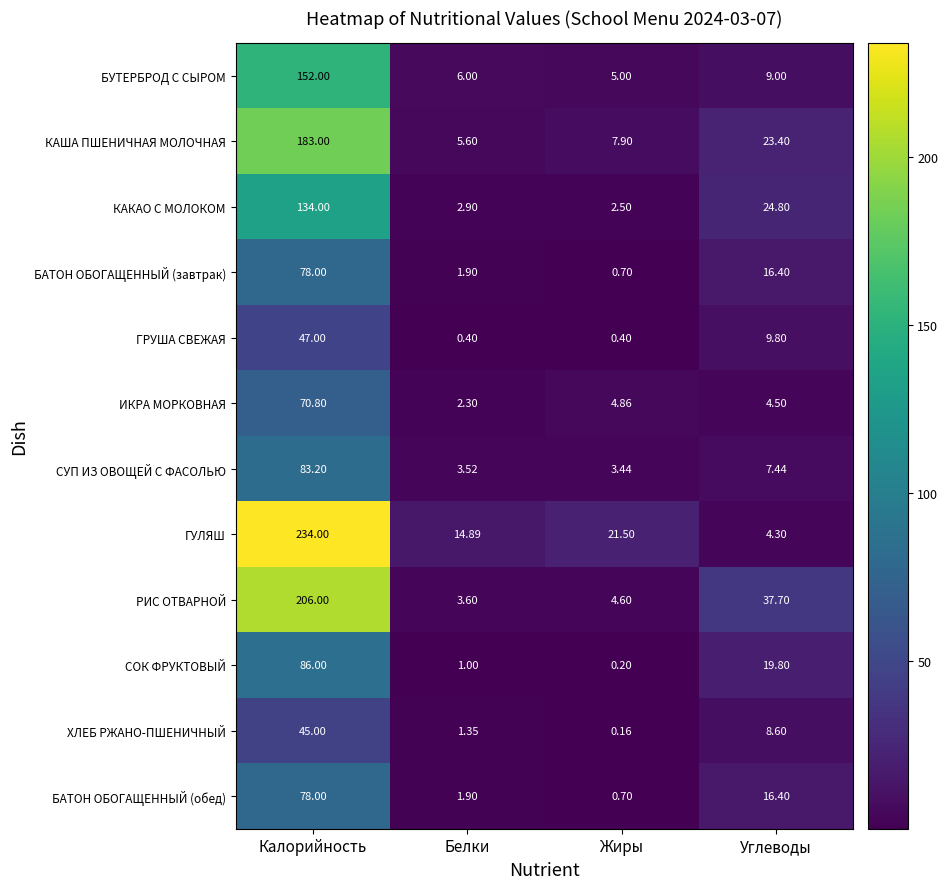

At which category does the chart reach its peak across all series?

Калорийность